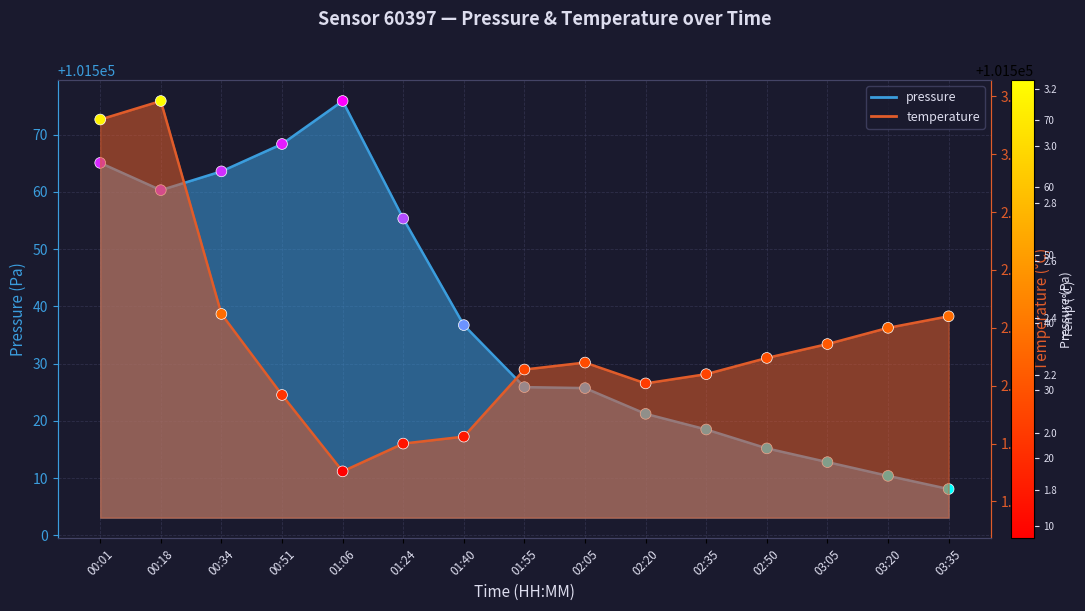

What are all the series names shown in the legend?

pressure, temperature